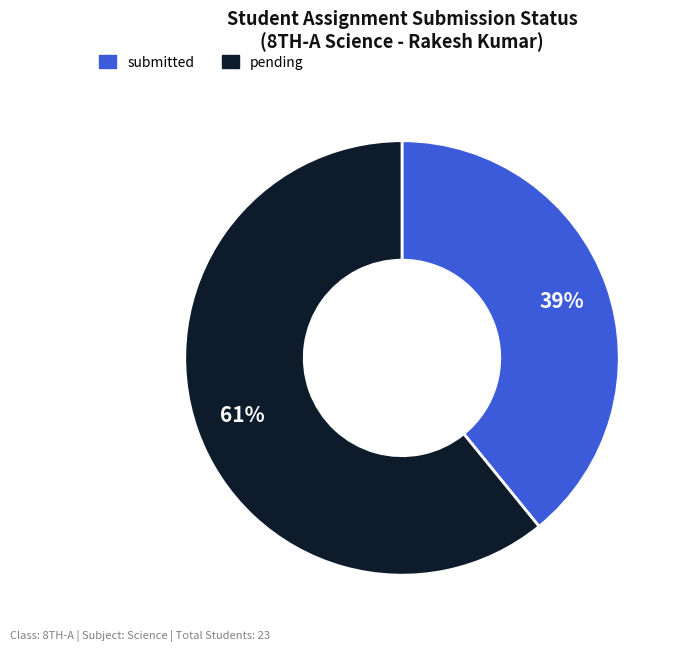

Rank the categories by value from highest to lowest.

pending, submitted